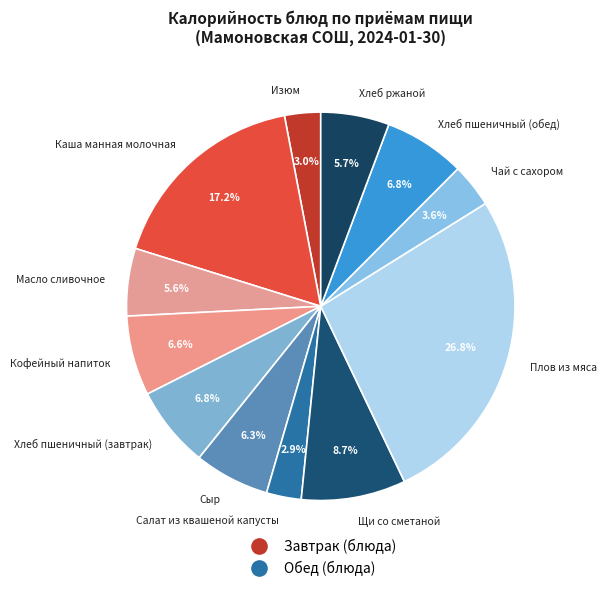

Which slice is the largest?

Плов из мяса